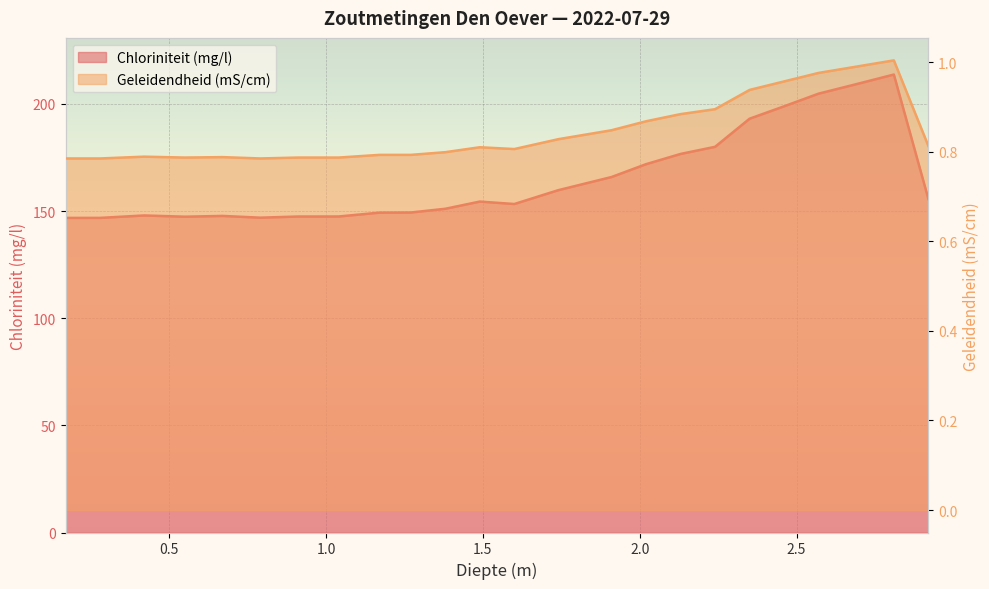

What is the total value across all series at 1.6?

154.1